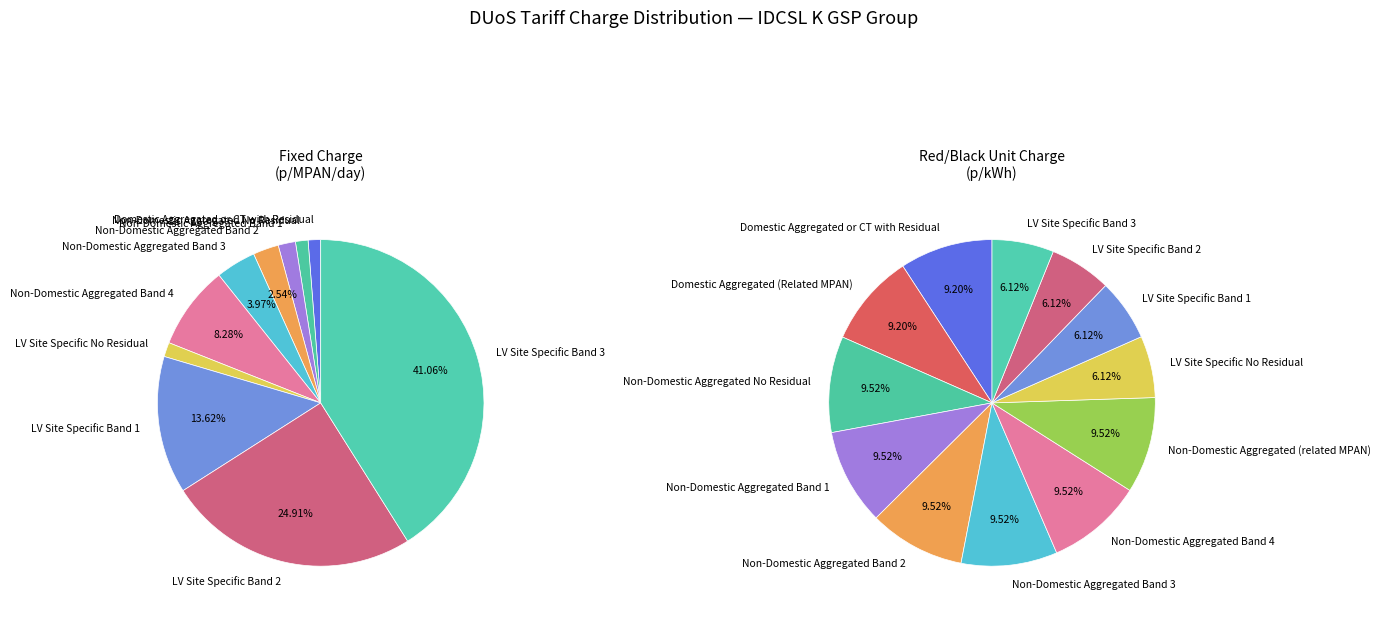

What is the largest slice in the pie chart?

LV Site Specific Band 3